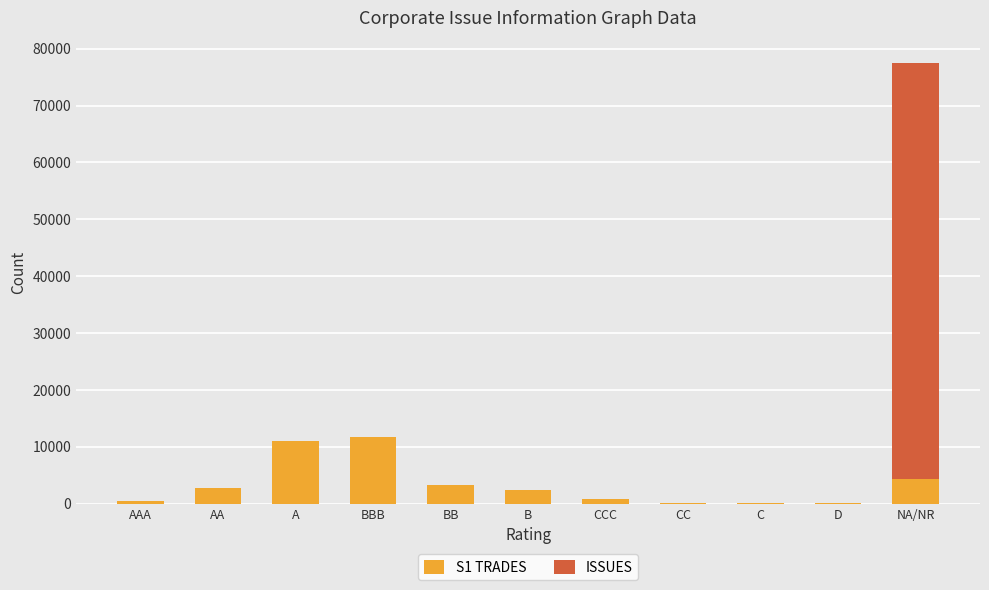

True or false: S1 TRADES has a value of 11738.0 at BBB.

True